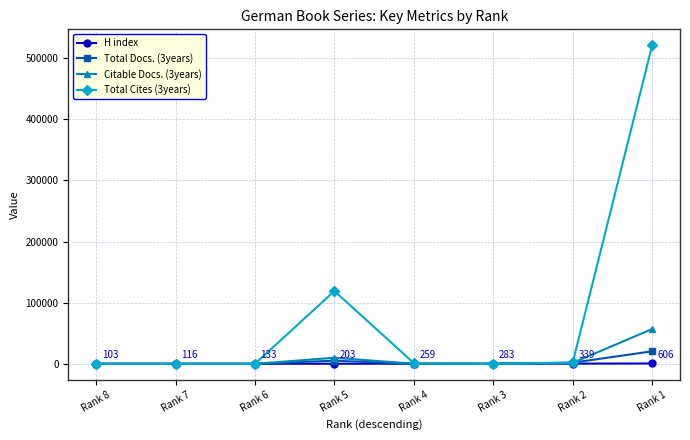

The value of Citable Docs. (3years) at Rank 1 is 80465. True or false?

False